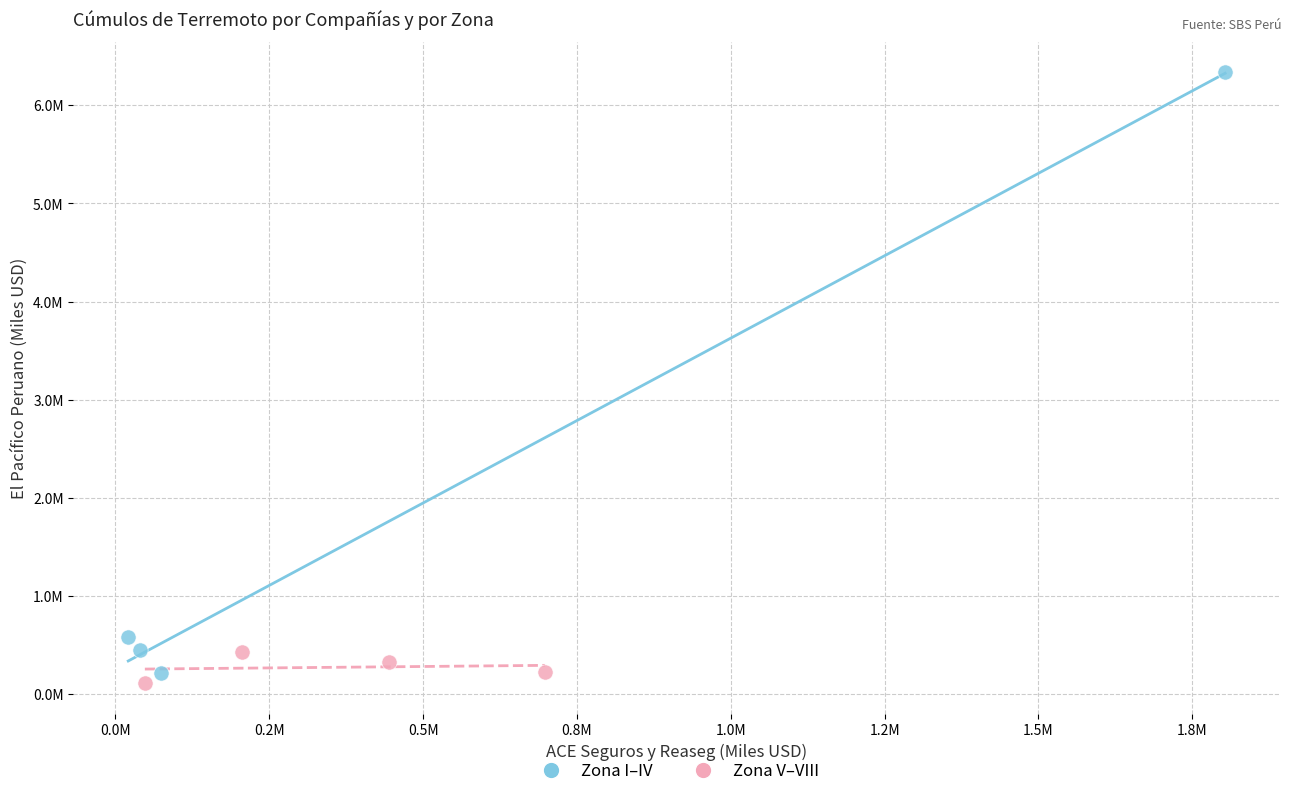

What are all the series names shown in the legend?

Zona I–IV, Zona V–VIII